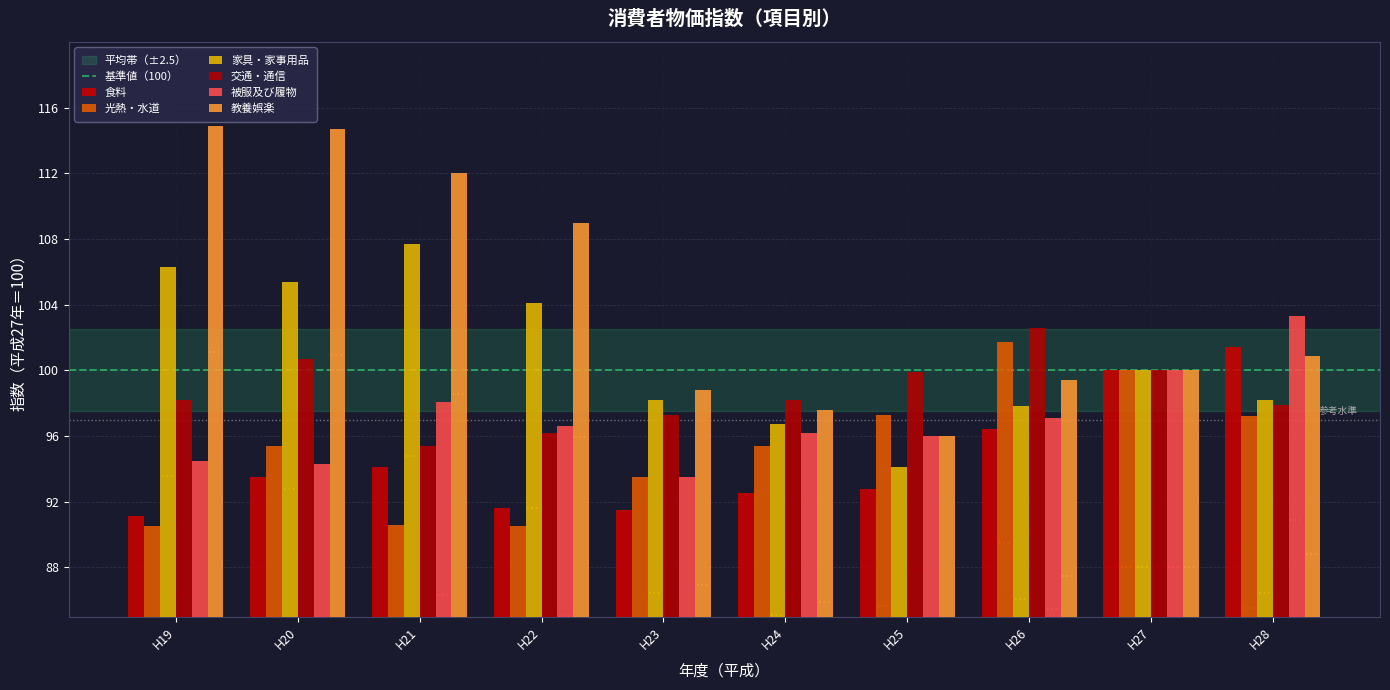

Reading left to right, extract all data points from this chart.

食料: 91.1	93.5	94.1	91.6	91.5	92.5	92.8	96.4	100.0	101.4
光熱・水道: 90.5	95.4	90.6	90.5	93.5	95.4	97.3	101.7	100.0	97.2
家具・家事用品: 106.3	105.4	107.7	104.1	98.2	96.7	94.1	97.8	100.0	98.2
交通・通信: 98.2	100.7	95.4	96.2	97.3	98.2	99.9	102.6	100.0	97.9
被服及び履物: 94.5	94.3	98.1	96.6	93.5	96.2	96.0	97.1	100.0	103.3
教養娯楽: 114.9	114.7	112.0	109.0	98.8	97.6	96.0	99.4	100.0	100.9